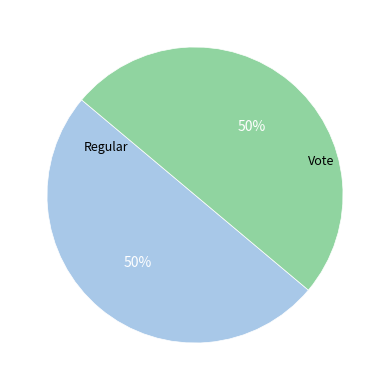

To the nearest percent, what is the average slice percentage?

50%